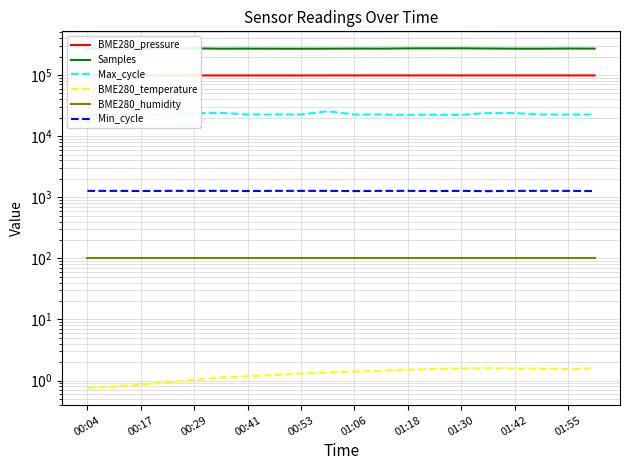

At how many categories does at least one series exceed 154300?

20